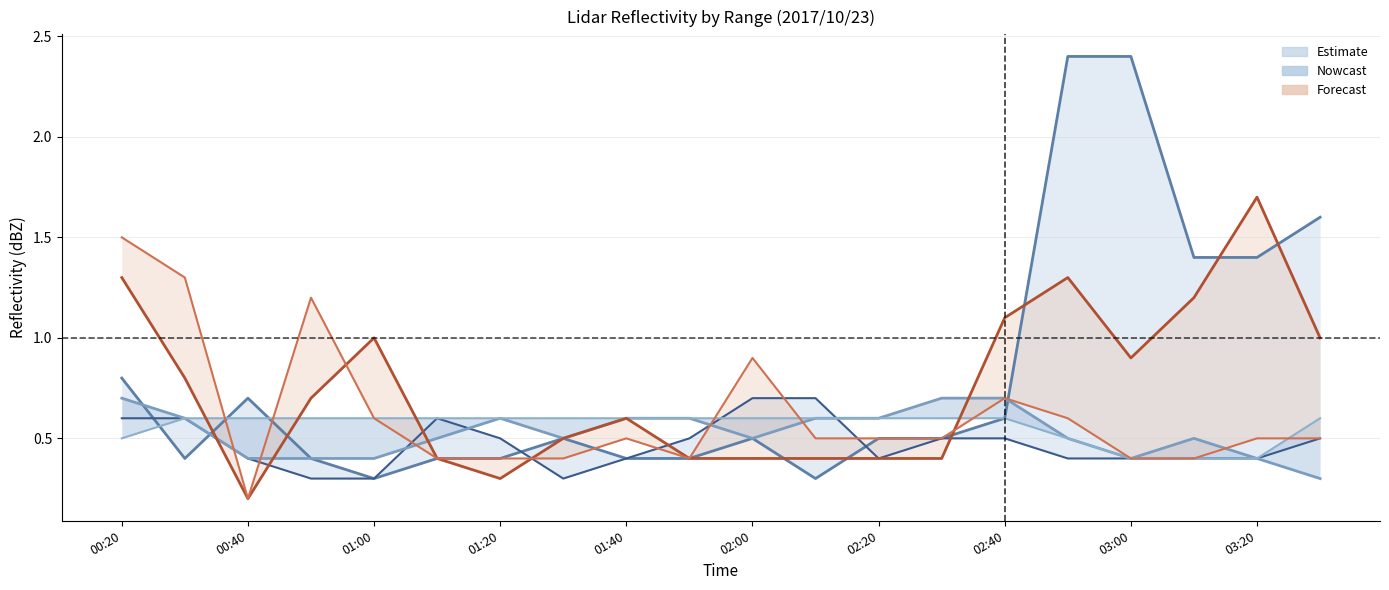

How many interior local peaks does the 10.762 series have?

4